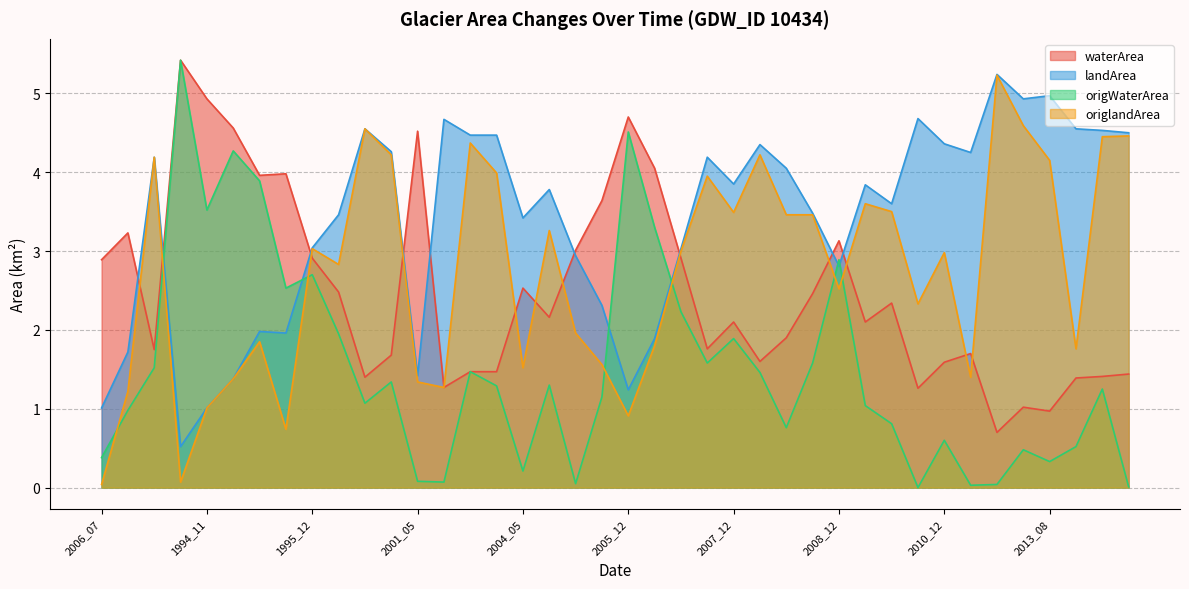

What are all the series names shown in the legend?

waterArea, landArea, origWaterArea, origlandArea